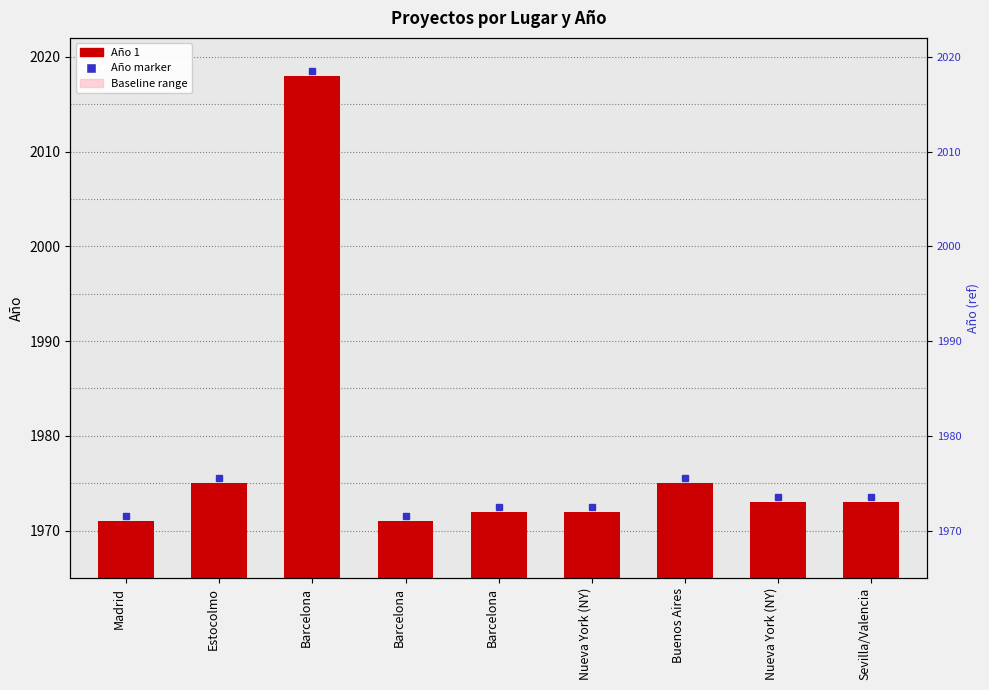

List the labels in order of value, largest first.

Barcelona, Estocolmo, Buenos Aires, Nueva York (NY), Sevilla/Valencia, Barcelona, Nueva York (NY), Madrid, Barcelona